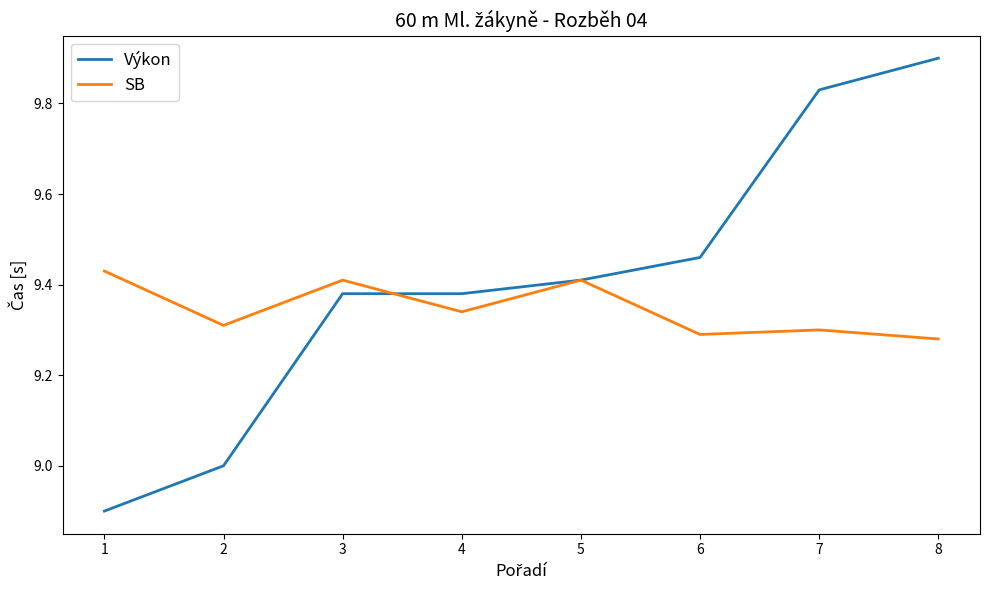

True or false: Výkon has a value of 3.7 at 6.

False